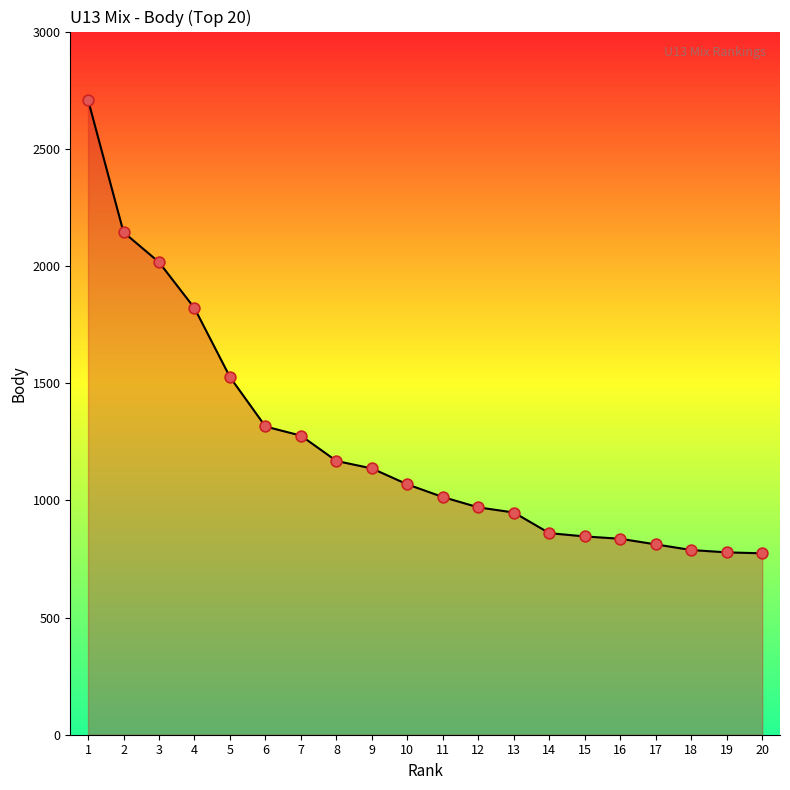

What is the ratio of the value at 6 to the value at 9?

1.2